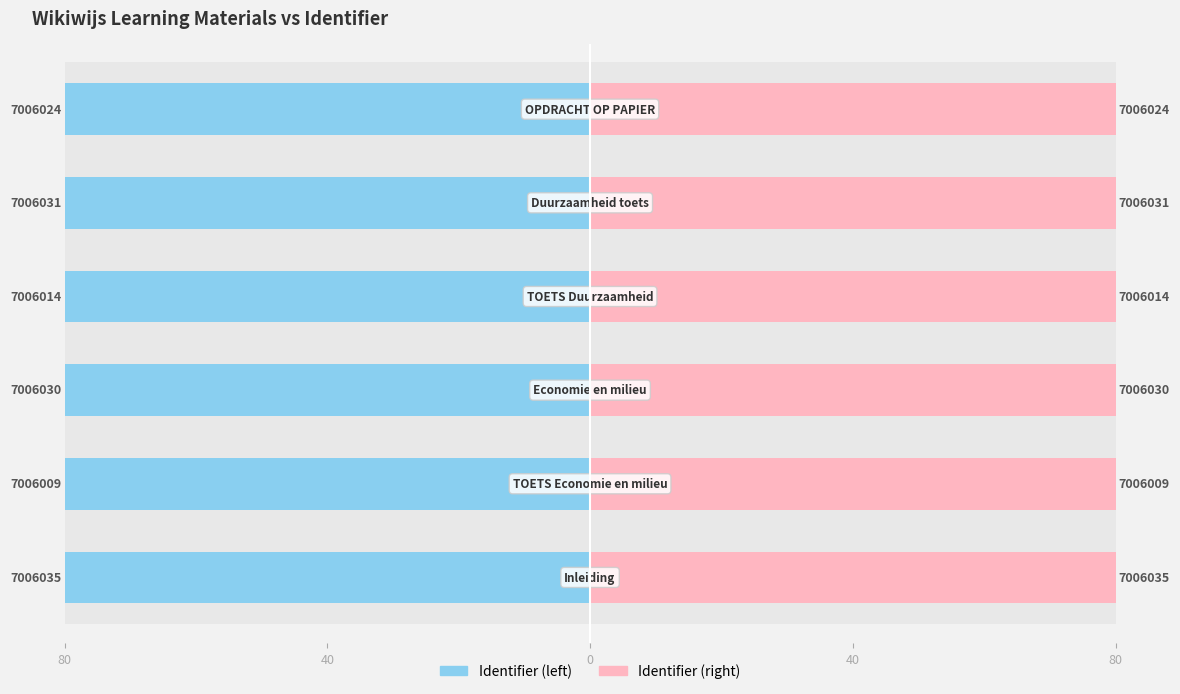

What are all the series names shown in the legend?

Identifier (left), Identifier (right)